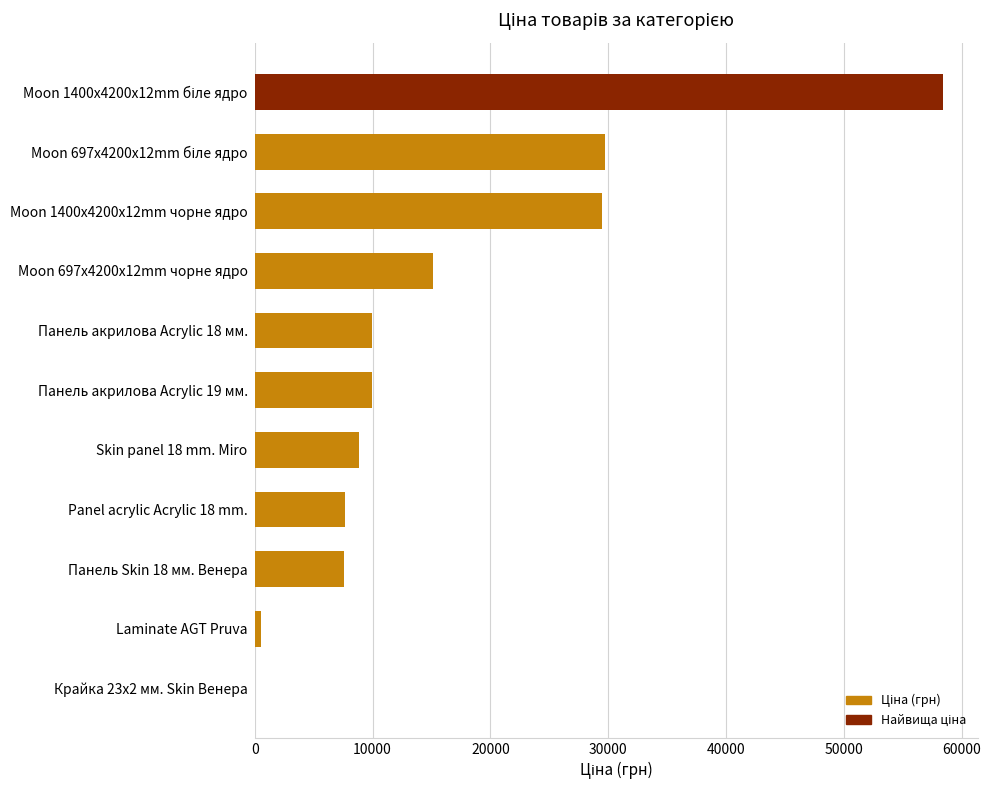

What is the sum of all values?

177477.6